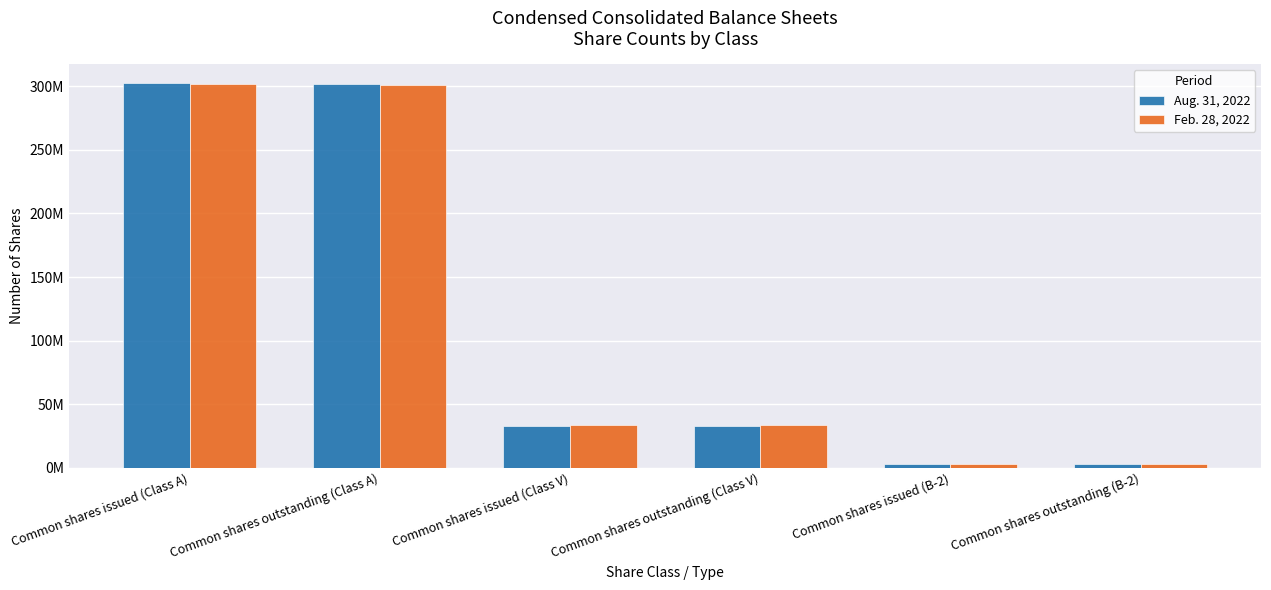

Rank the series by their average value, from lowest to highest.

Feb. 28, 2022, Aug. 31, 2022